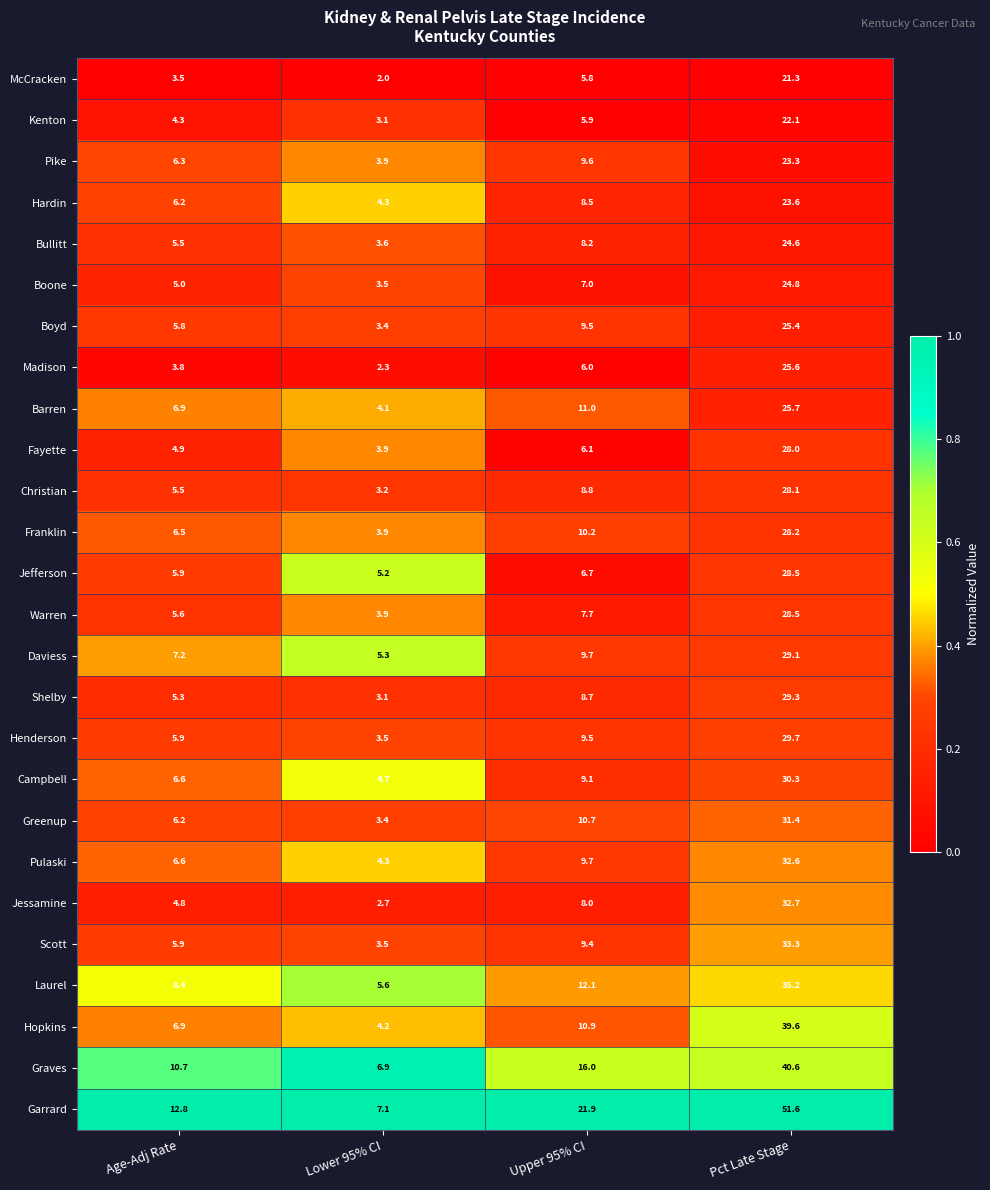

List the labels in order of Campbell value, largest first.

Pct Late Stage, Upper 95% CI, Age-Adj Rate, Lower 95% CI